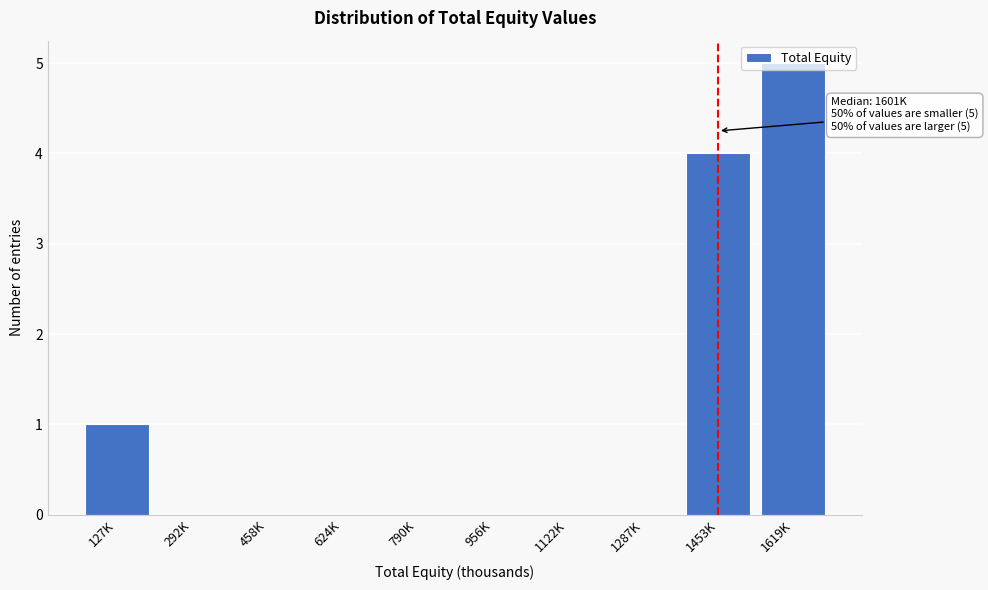

Between 458K and 127K, which is larger?

127K